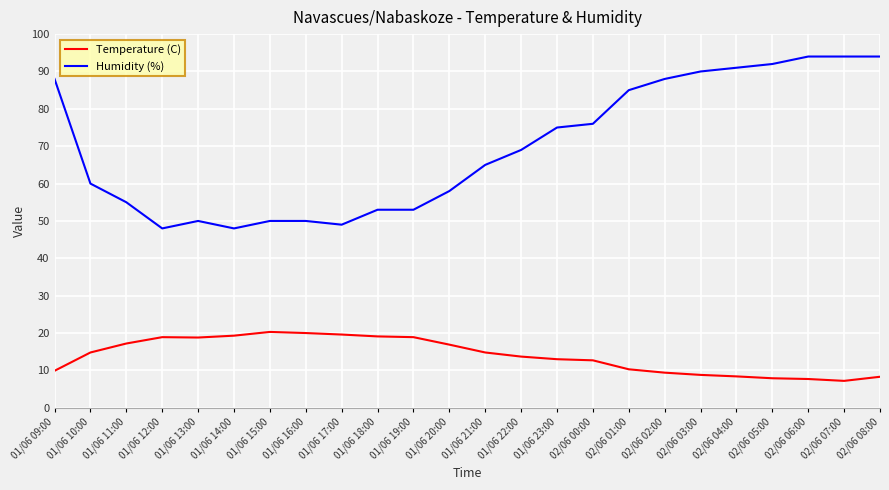

What are all the series names shown in the legend?

Temperature (C), Humidity (%)